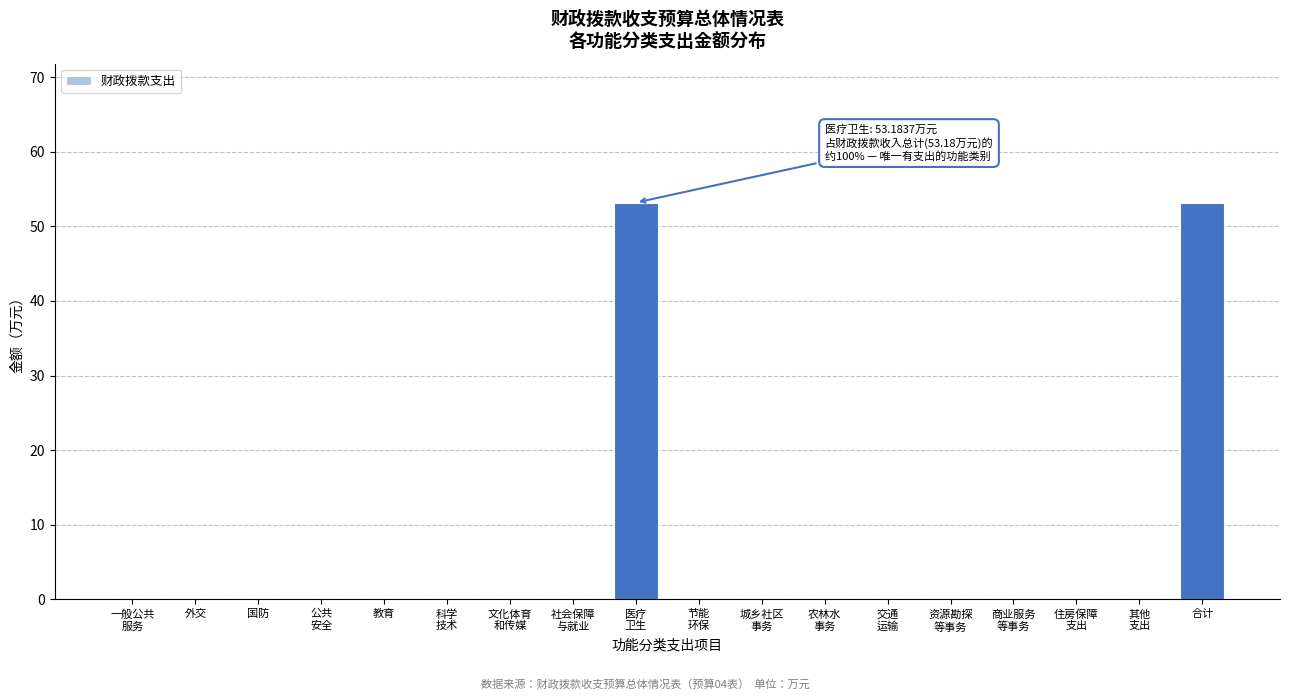

The chart shows a value of 53.2 at 合计. True or false?

True